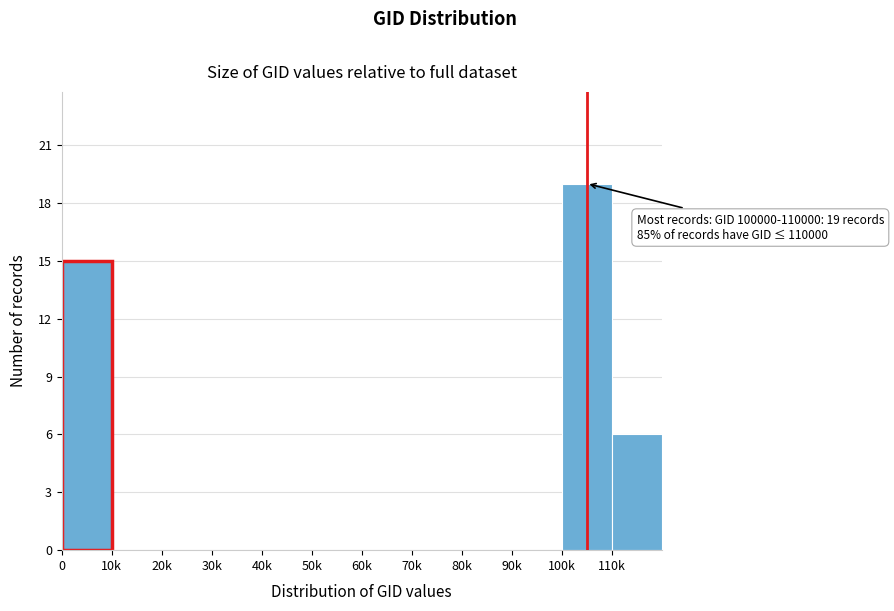

Reading left to right, extract all data points from this chart.

0=15	10k=0	20k=0	30k=0	40k=0	50k=0	60k=0	70k=0	80k=0	90k=0	100k=19	110k=6